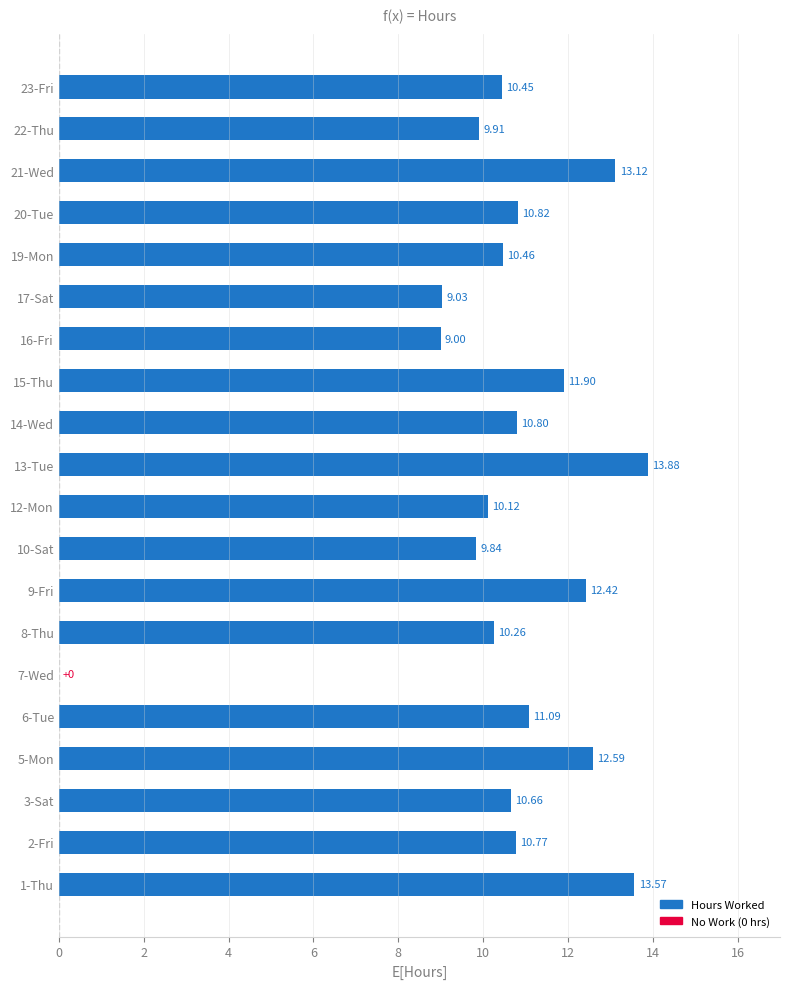

What is the sum of all values?

210.7